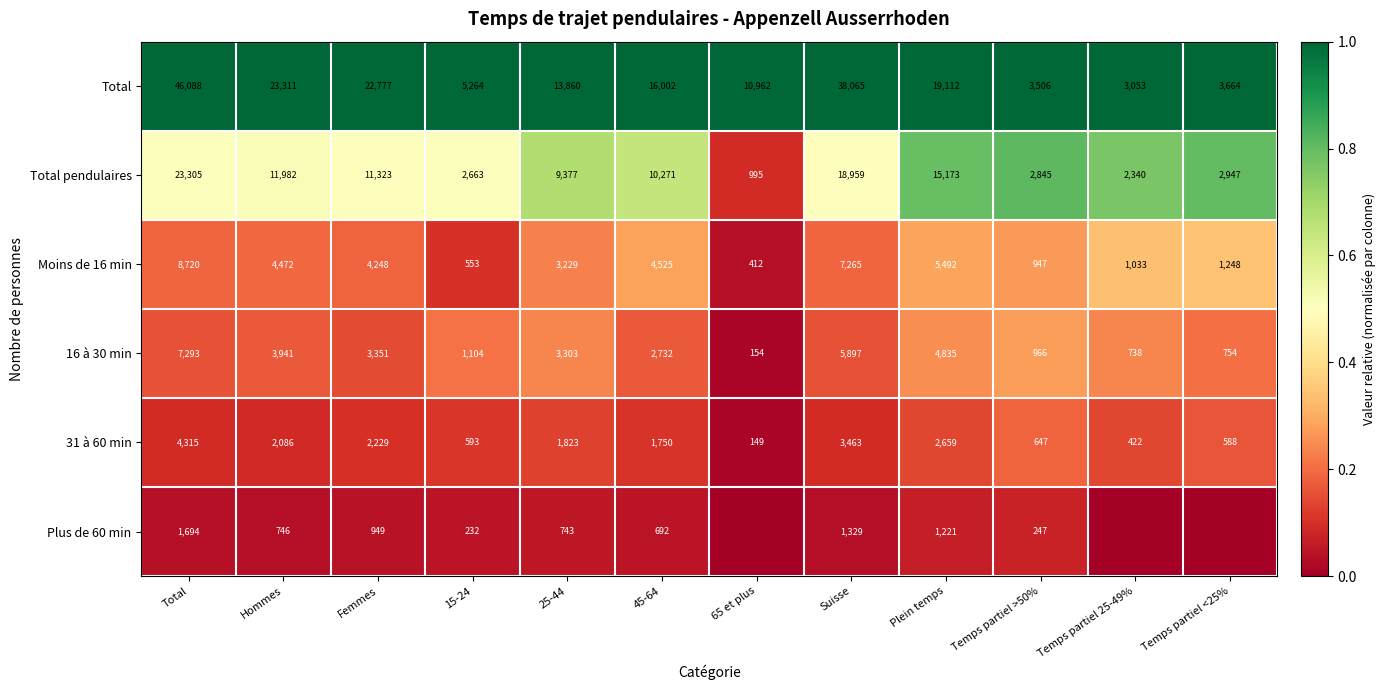

What is the difference between the maximum and second lowest values in the 16 à 30 min series?

6555